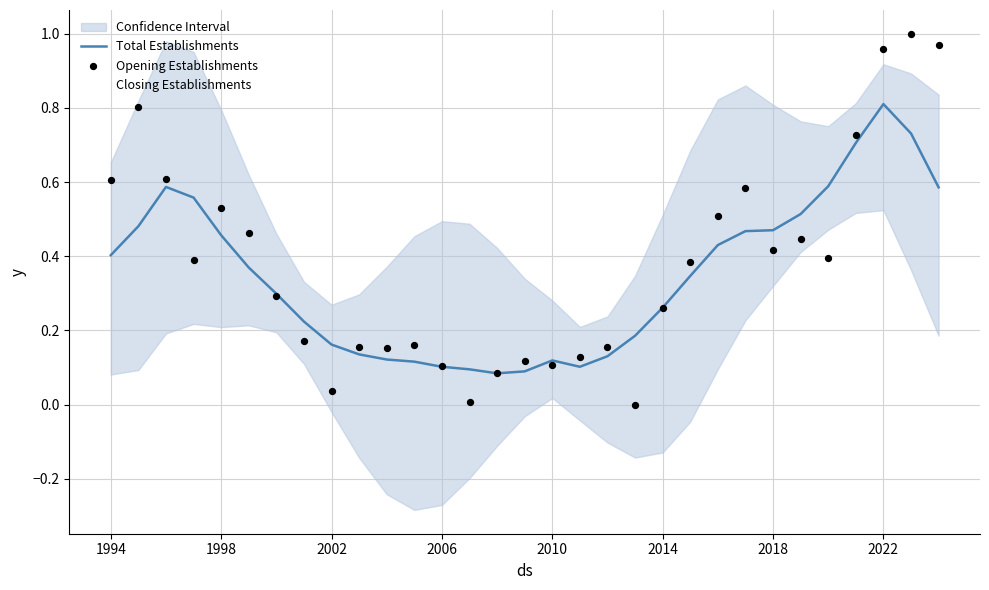

What are all the series names shown in the legend?

Total Establishments, Closing Establishments, Opening Establishments